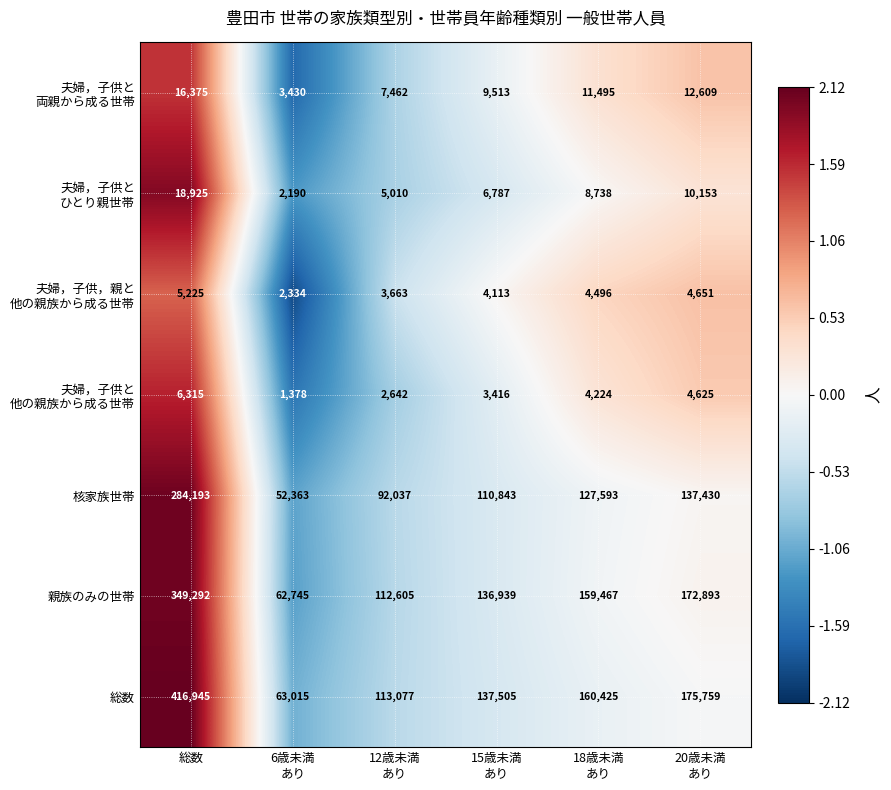

Is it true that 総数 equals 626298 at 総数?

False